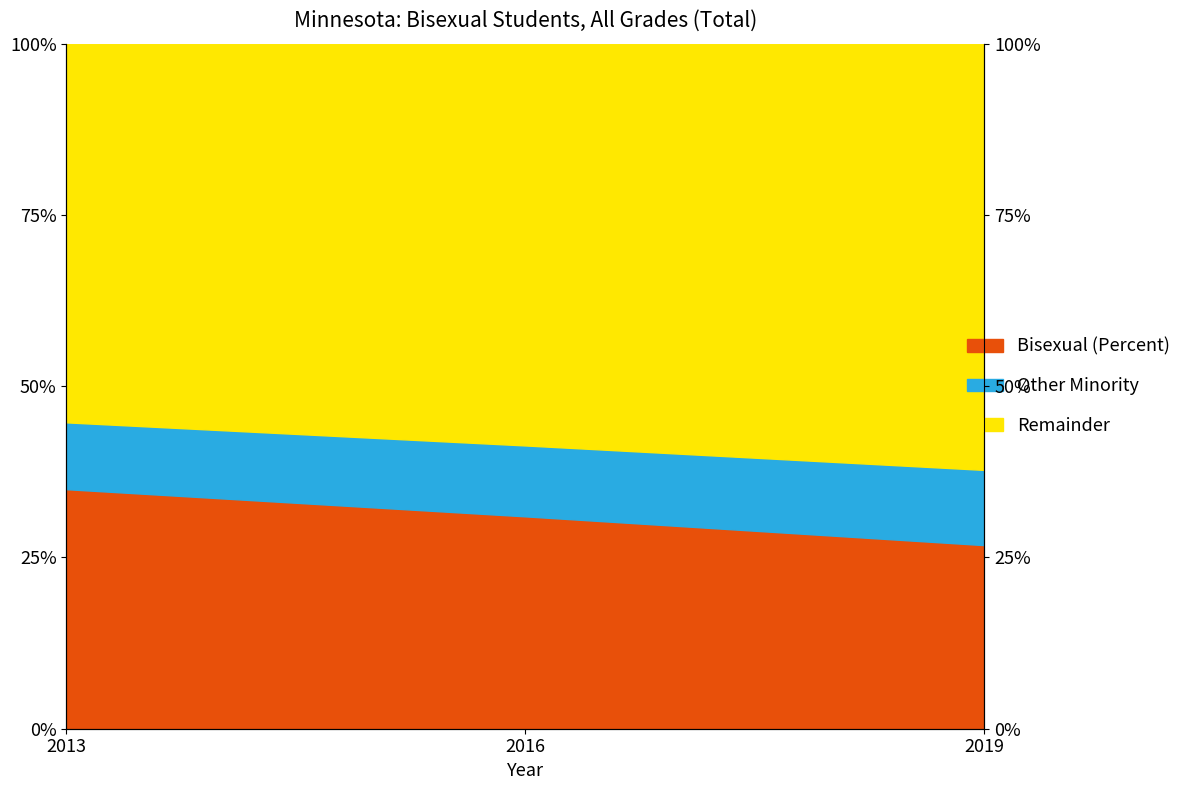

Where is the data nearest to the value 41?

2016